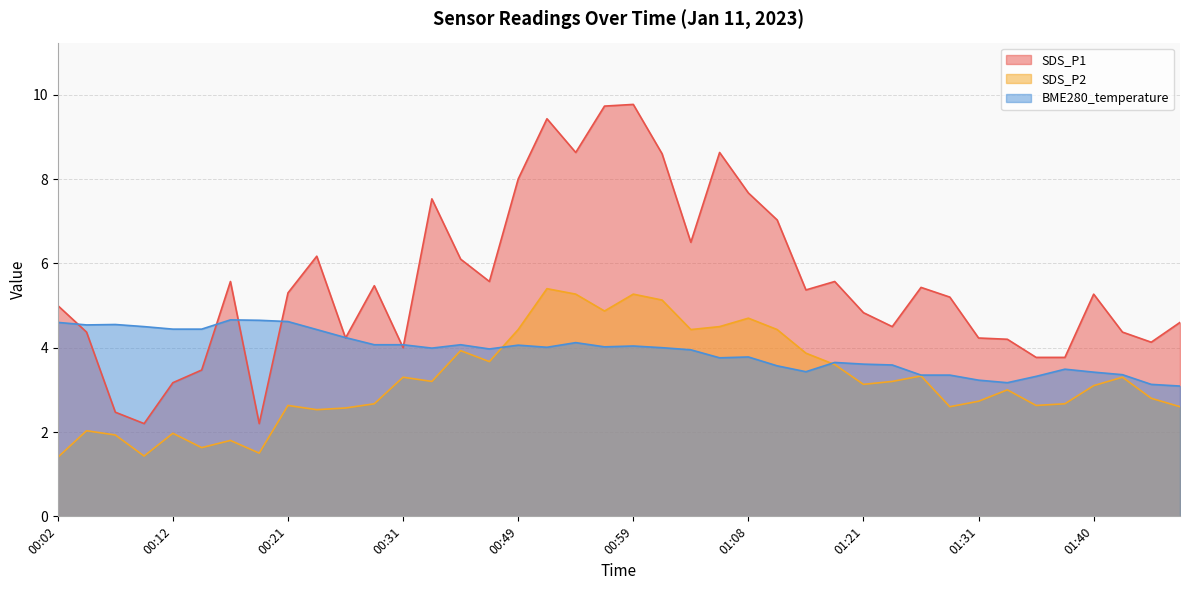

How many series are shown in this chart?

3